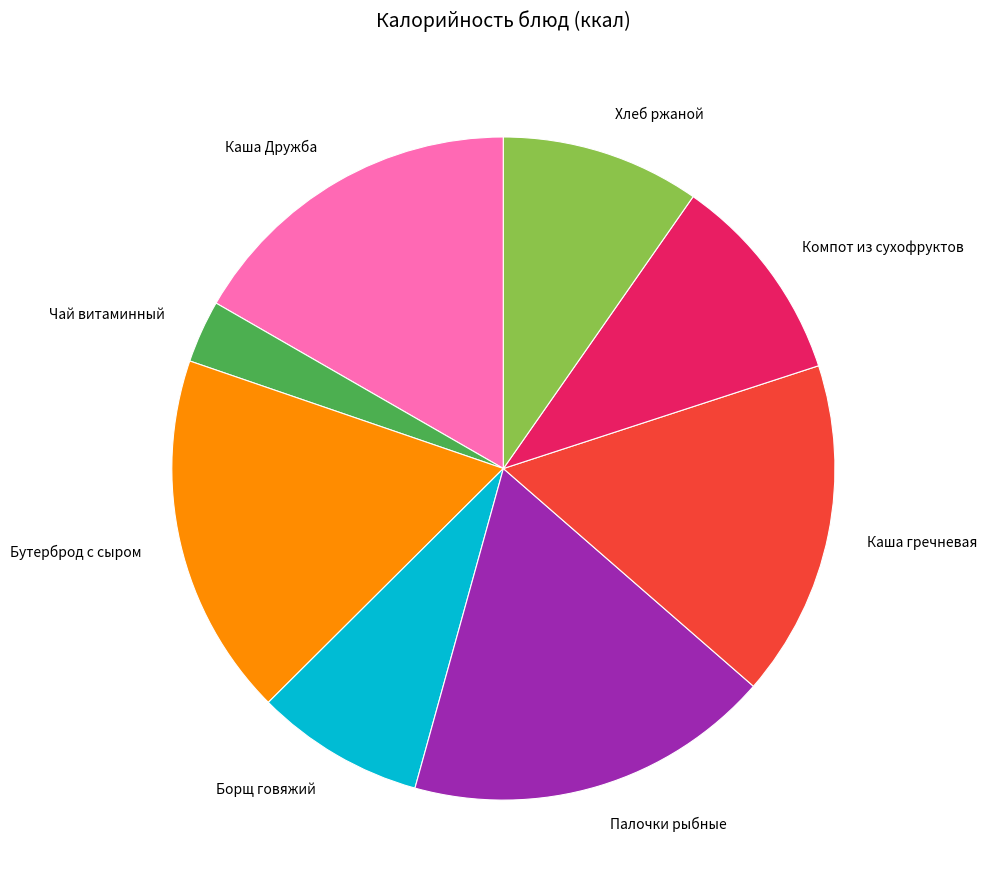

How many slices are in this pie chart?

8